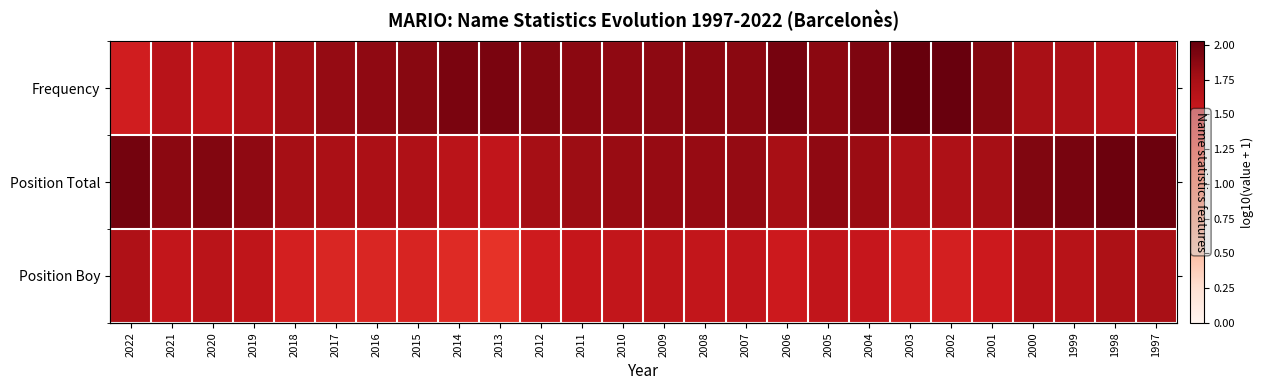

Between 2010 and 2019, which is larger?

2010